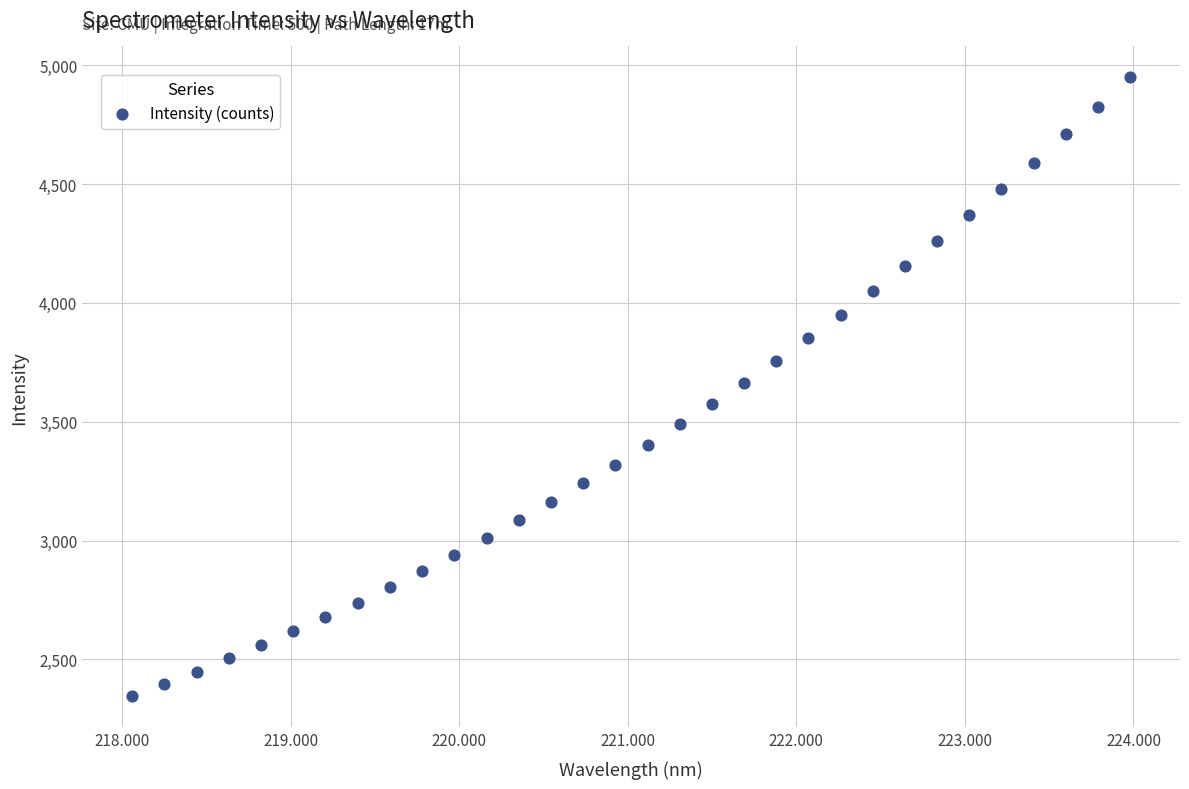

What is the range of Y values (max minus min)?

2604.7